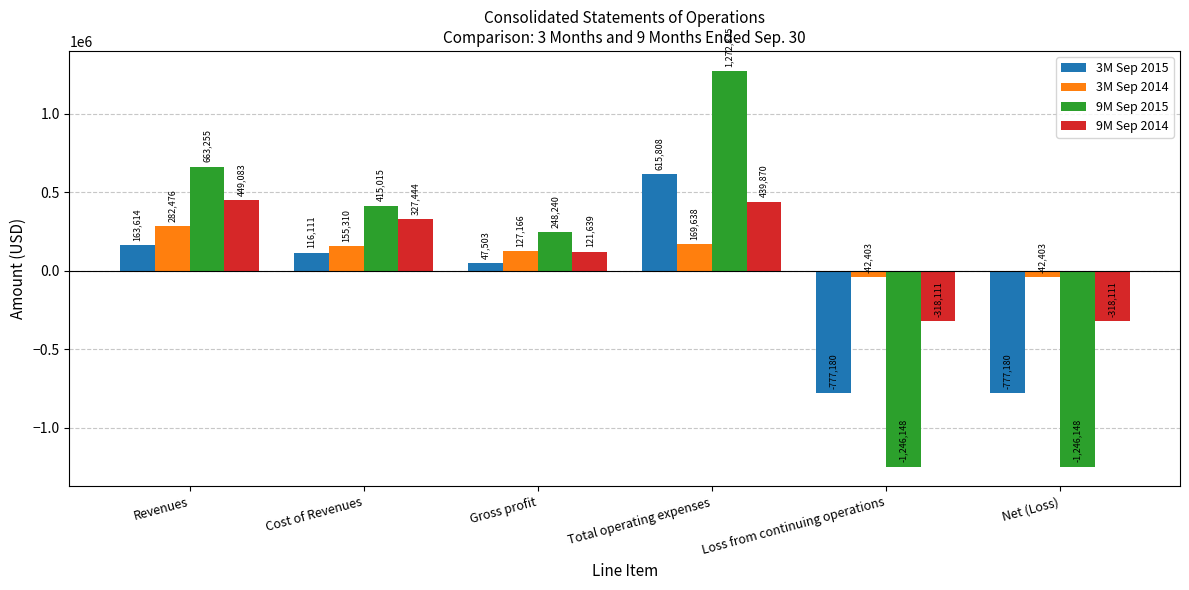

What is the difference between the 3M Sep 2015 values at Net (Loss) and Total operating expenses?

1392988